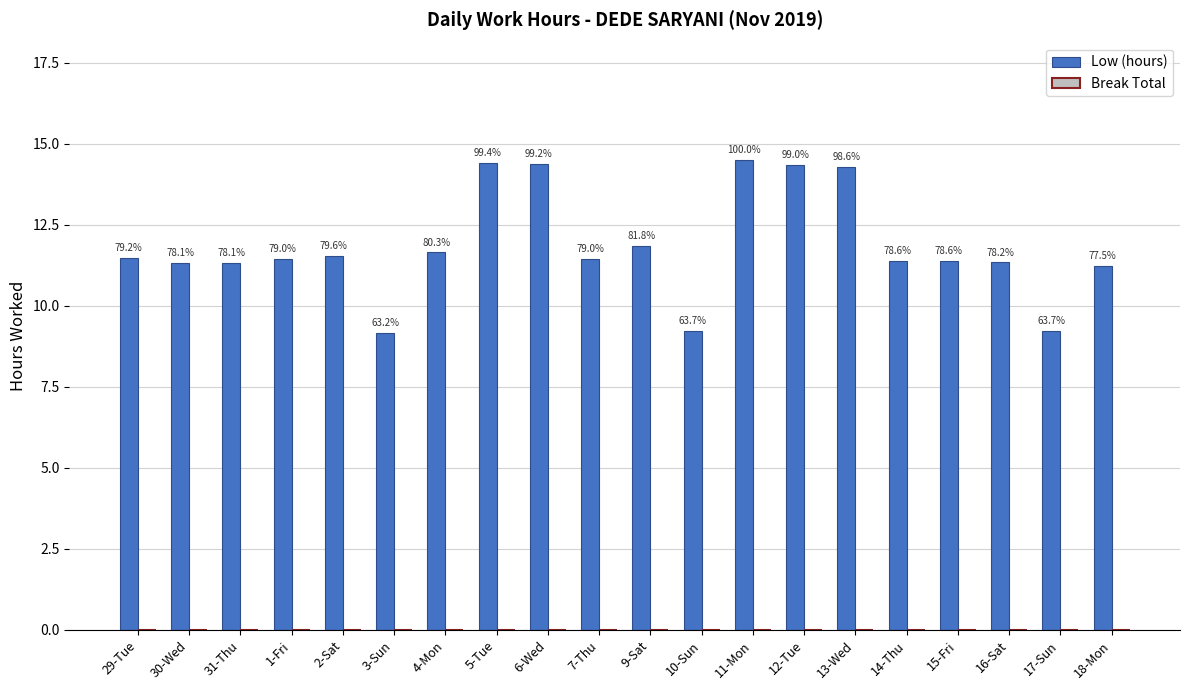

Reading right to left, extract all data points from this chart.

Low (hours): 18-Mon=11.2	17-Sun=9.2	16-Sat=11.3	15-Fri=11.4	14-Thu=11.4	13-Wed=14.3	12-Tue=14.4	11-Mon=14.5	10-Sun=9.2	9-Sat=11.9	7-Thu=11.4	6-Wed=14.4	5-Tue=14.4	4-Mon=11.7	3-Sun=9.2	2-Sat=11.5	1-Fri=11.4	31-Thu=11.3	30-Wed=11.3	29-Tue=11.5
Break Total: 18-Mon=0.0	17-Sun=0.0	16-Sat=0.0	15-Fri=0.0	14-Thu=0.0	13-Wed=0.0	12-Tue=0.0	11-Mon=0.0	10-Sun=0.0	9-Sat=0.0	7-Thu=0.0	6-Wed=0.0	5-Tue=0.0	4-Mon=0.0	3-Sun=0.0	2-Sat=0.0	1-Fri=0.0	31-Thu=0.0	30-Wed=0.0	29-Tue=0.0